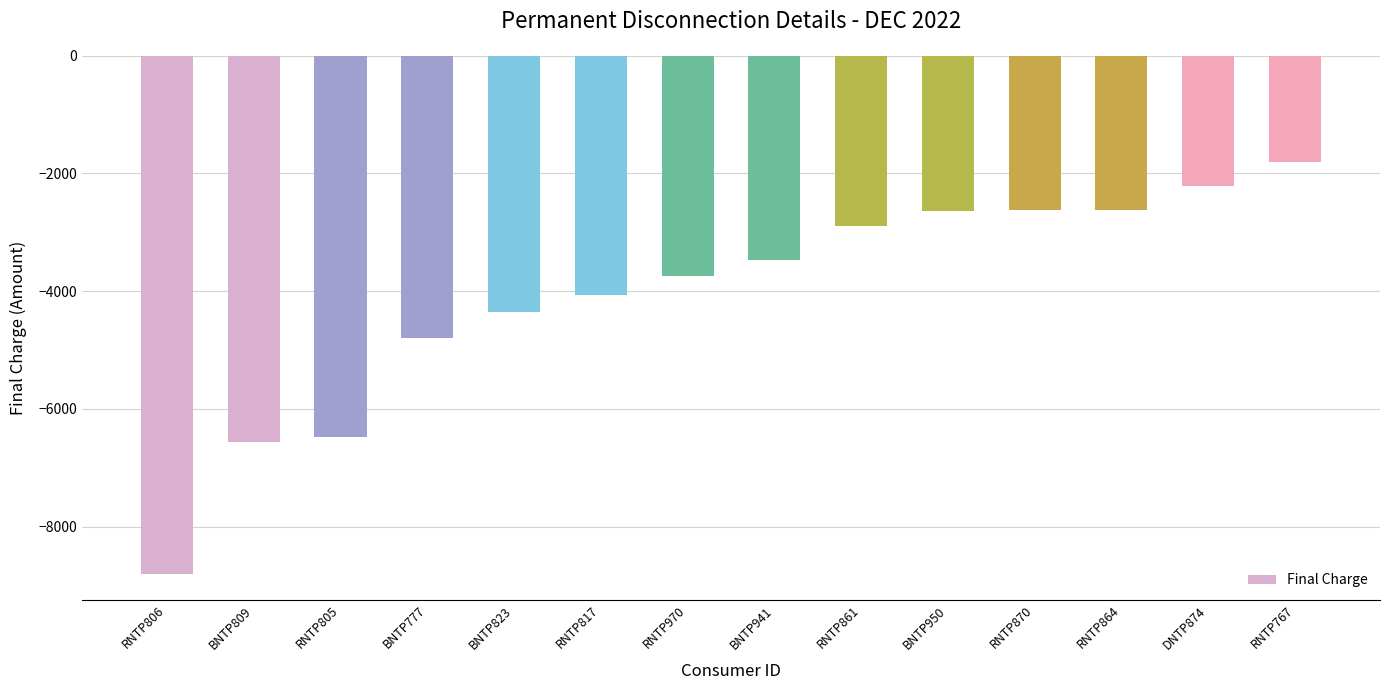

What position from the left is RNTP767?

14